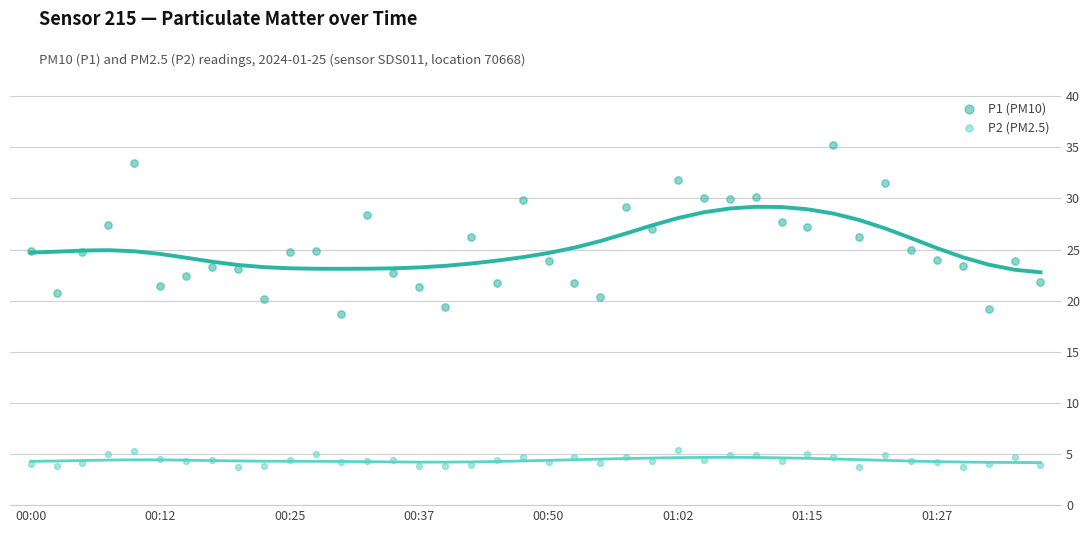

Which series reaches the minimum Y coordinate?

P2 (PM2.5)